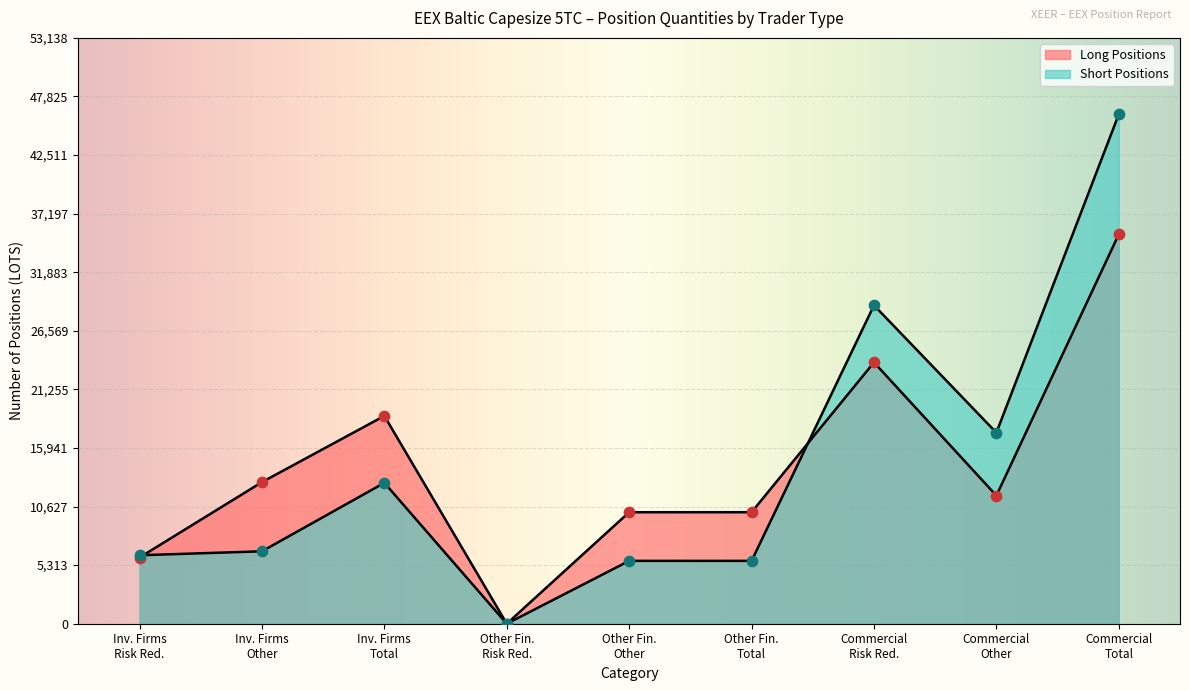

Is the value of Long Commercial Undertakings at Other Short greater than the value of Long Other Financial at Other Short?

Yes